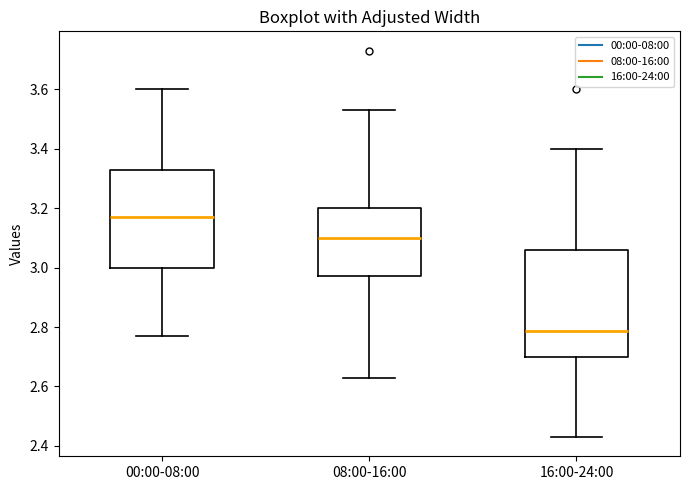

Which box has the highest median line?

00:00-08:00